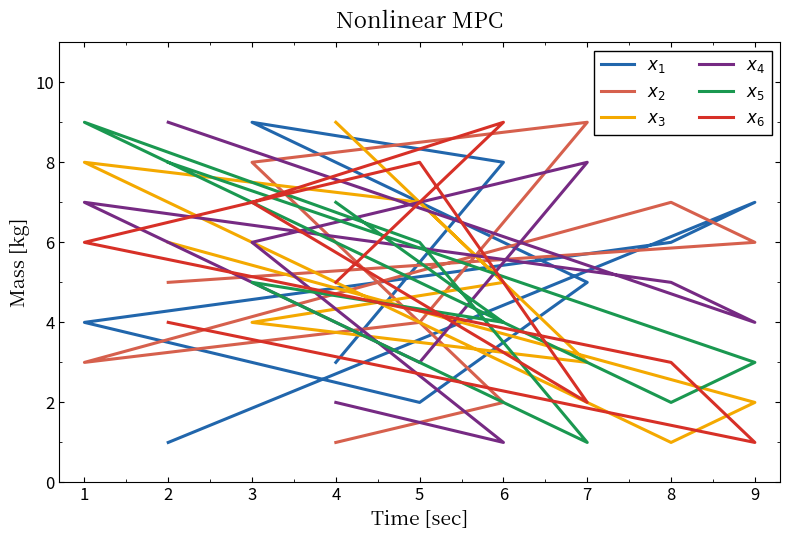

True or false: $x_2$ has a value of 3 at 8.

False